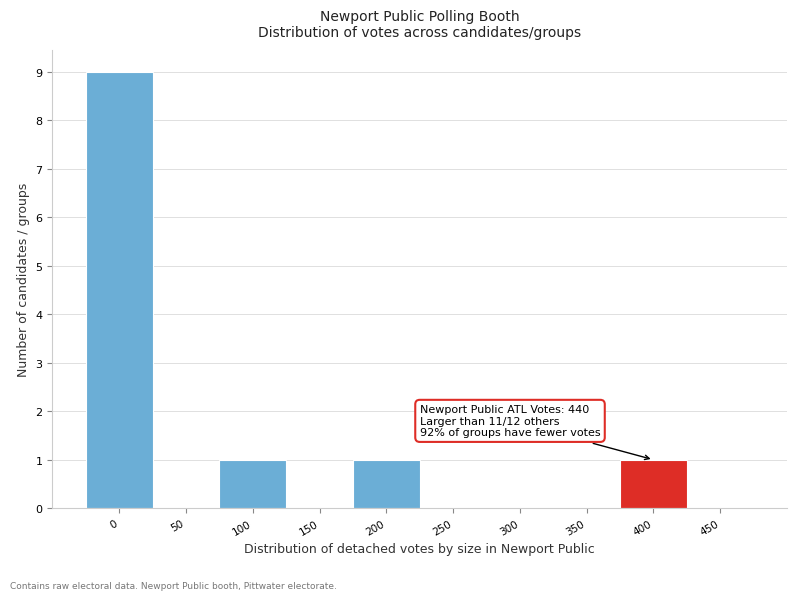

Reading left to right, list all the values displayed in this chart.

0=9	50=0	100=1	150=0	200=1	250=0	300=0	350=0	400=1	450=0